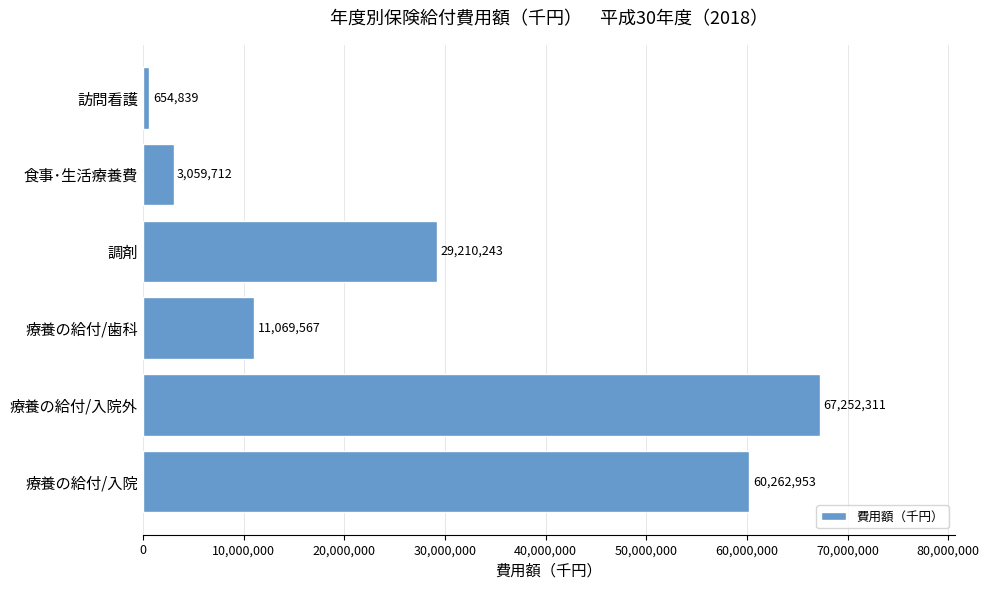

Read the value at 訪問看護.

654839